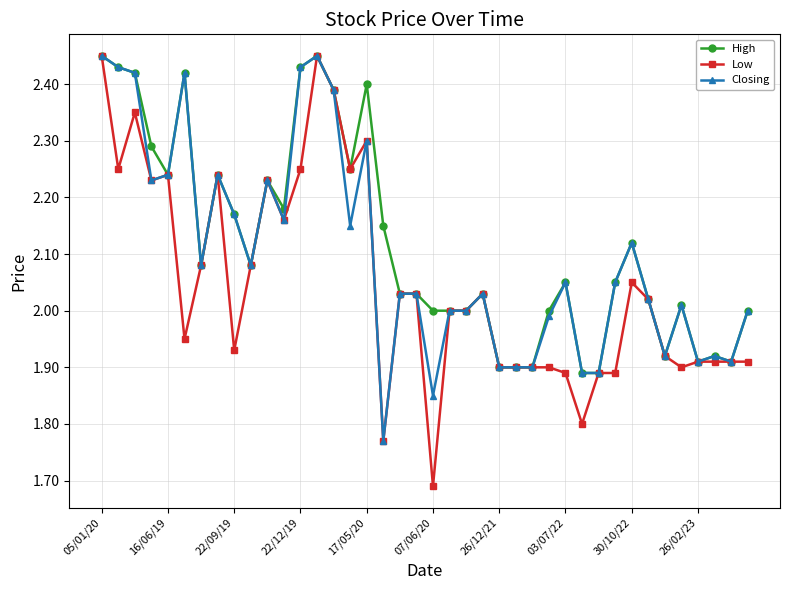

True or false: High has more than 0 interior local peaks.

True